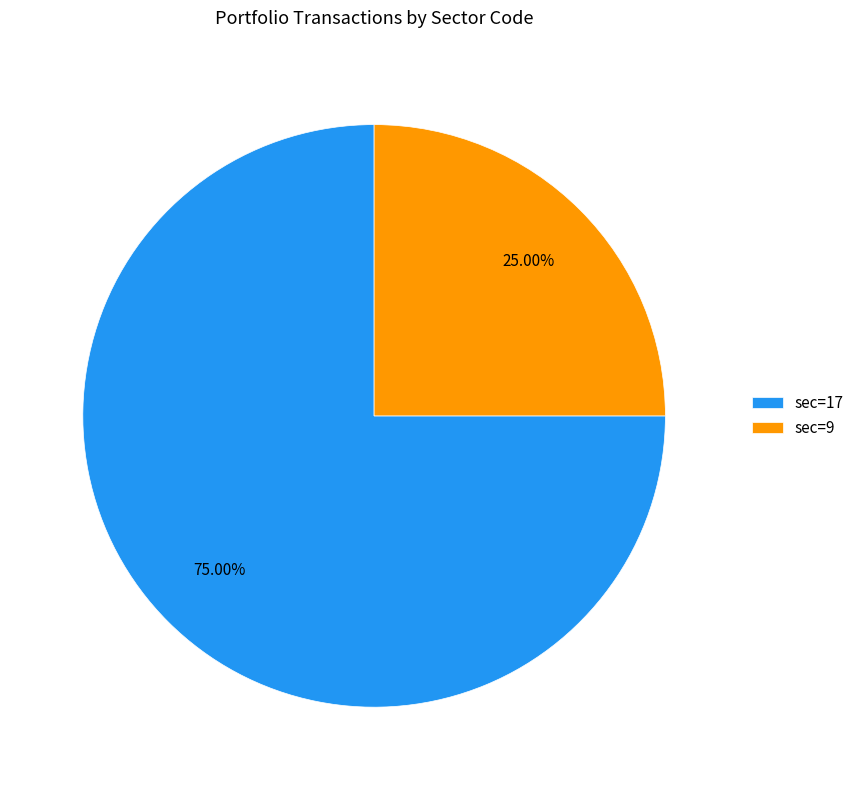

Which has a higher value, sec=17 or sec=9?

sec=17